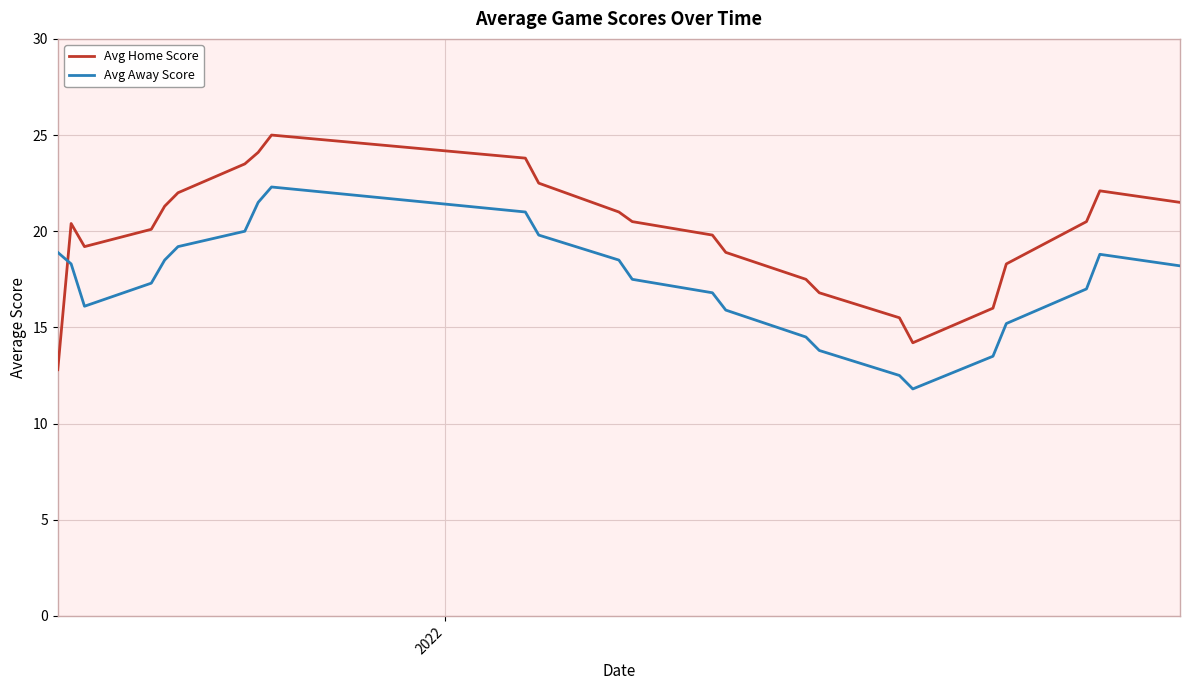

After their last crossing, which series has the higher values: Avg Away Score or Avg Home Score?

Avg Home Score